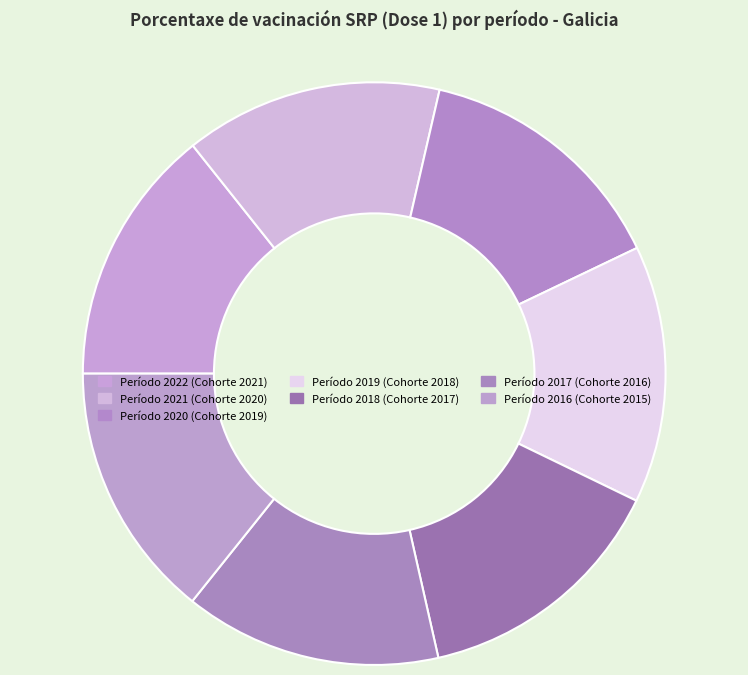

Rank the categories by value from lowest to highest.

2016, 2017, 2018, 2019, 2020, 2021, 2022